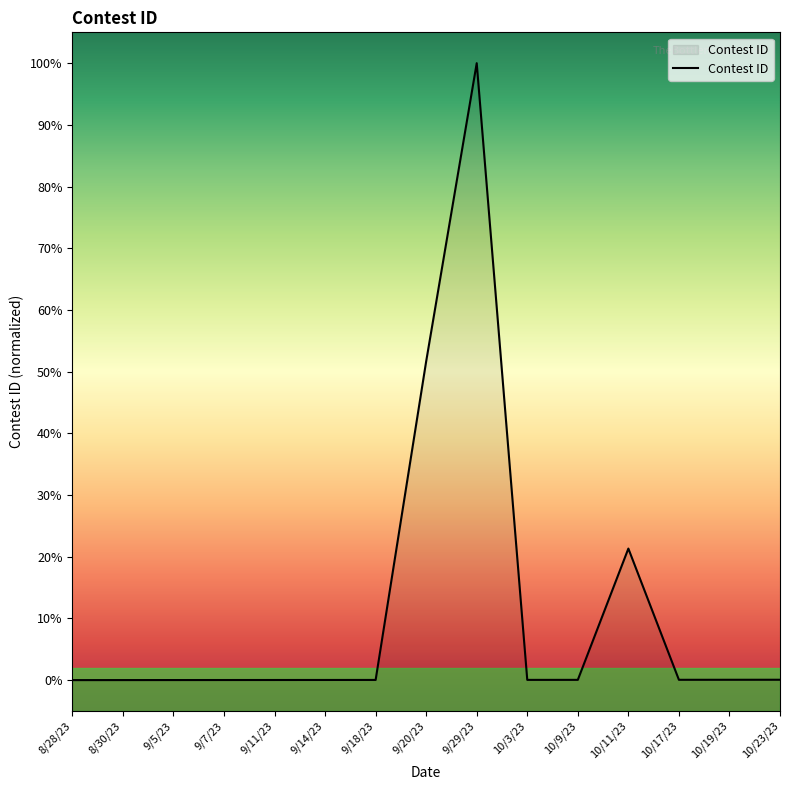

The chart shows a value of 0.1 at 10/19/23. True or false?

False